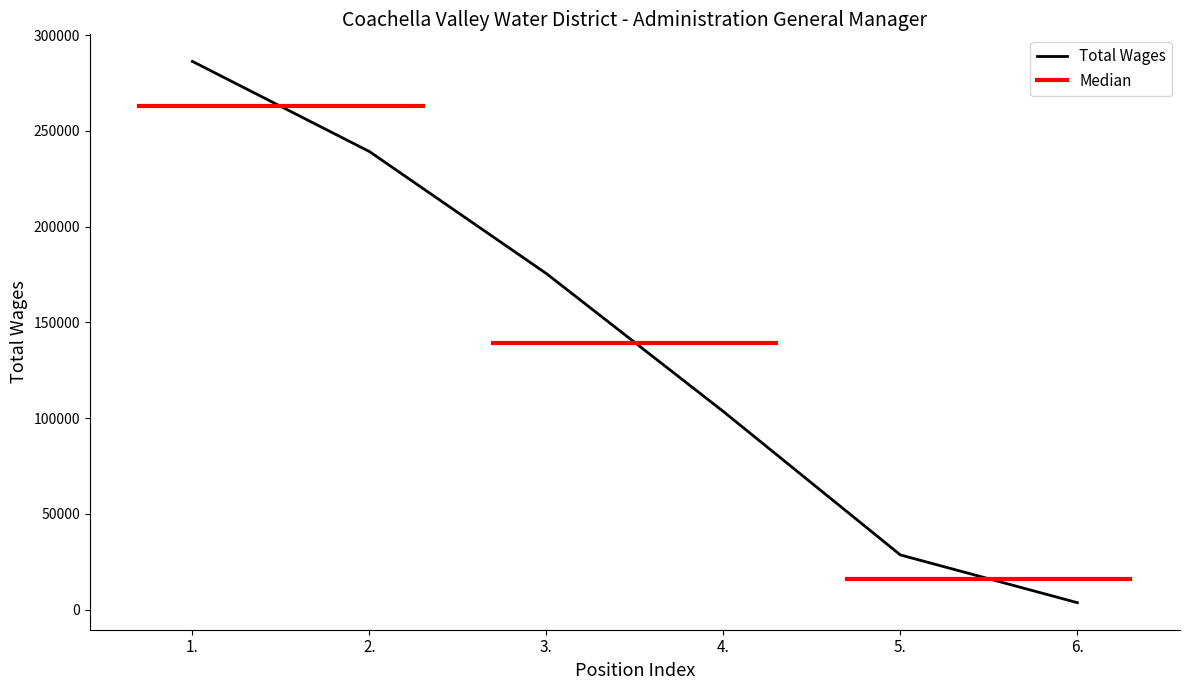

How many lines are shown in the chart?

1